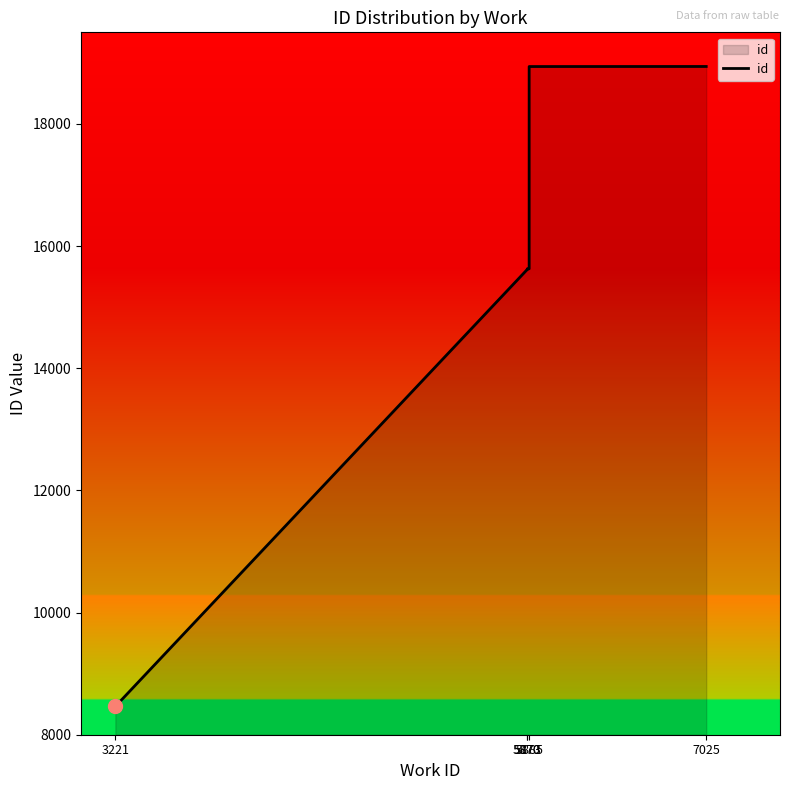

Which category has the lowest value across all series?

3221